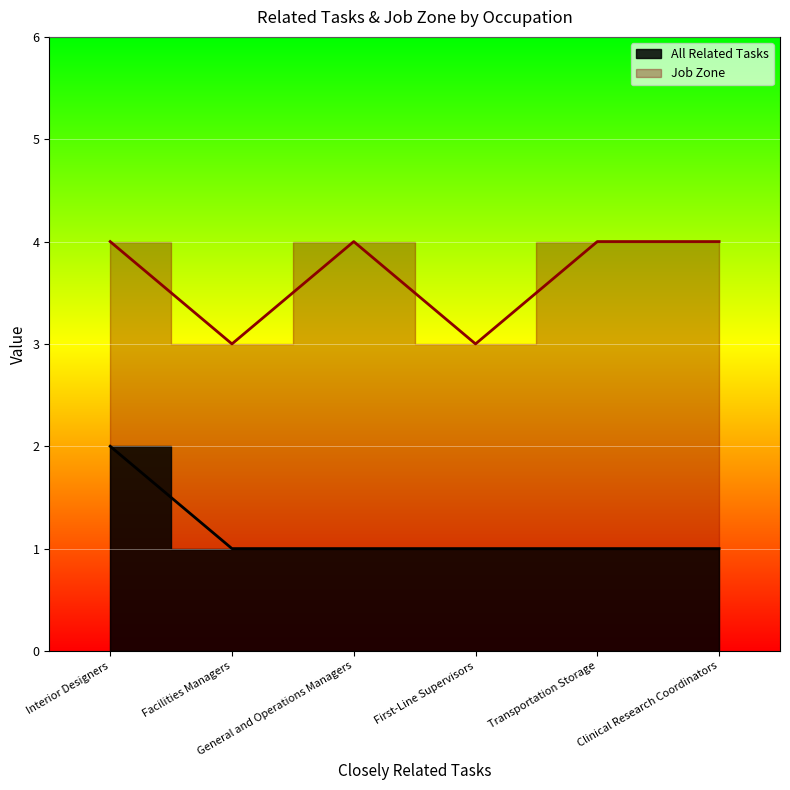

Which series has the largest total across all categories?

Job Zone